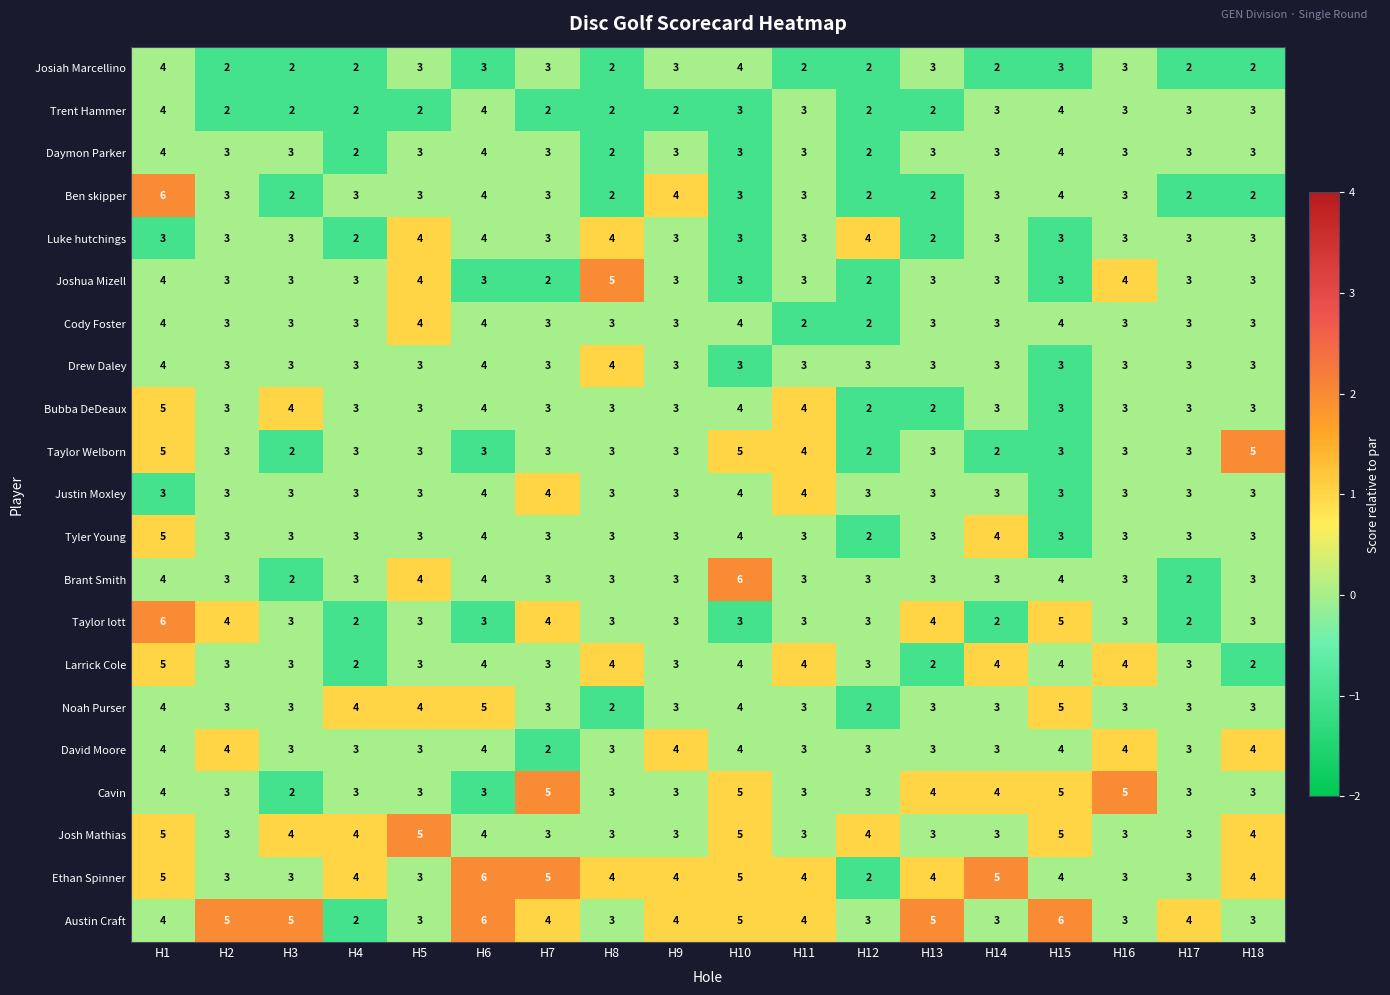

The Josiah Marcellino series shows 2 at H14. True or false?

True